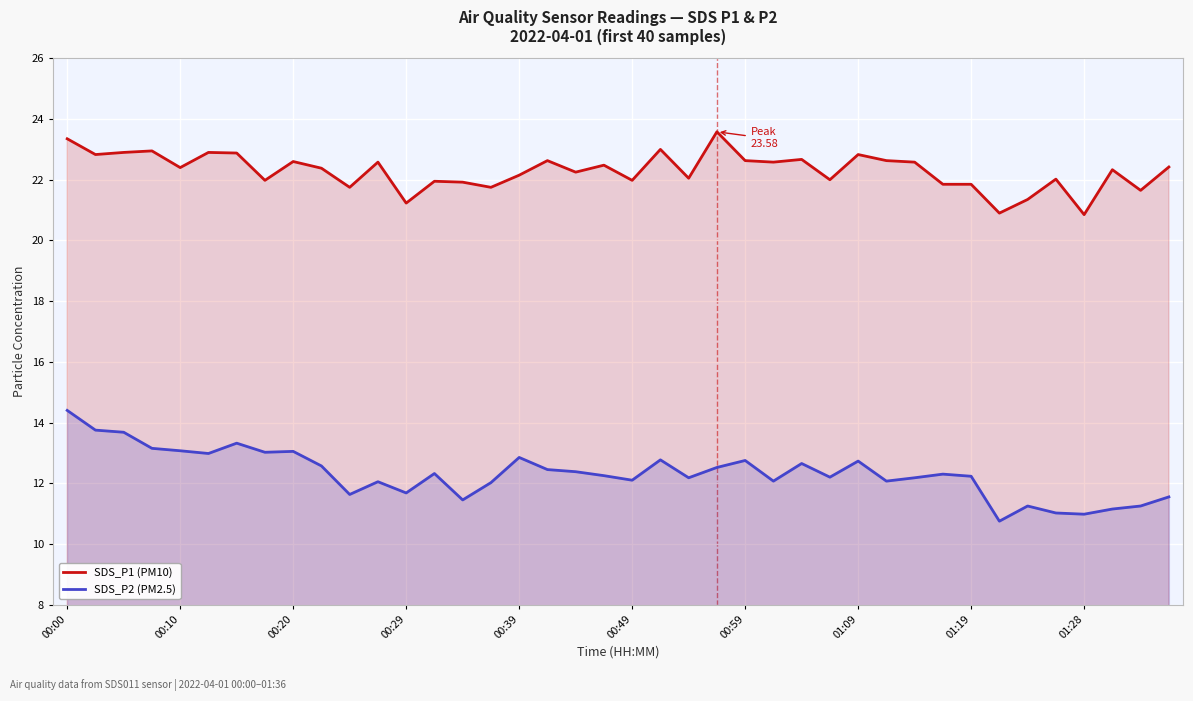

What is the difference between the highest and lowest values at 29?

10.6